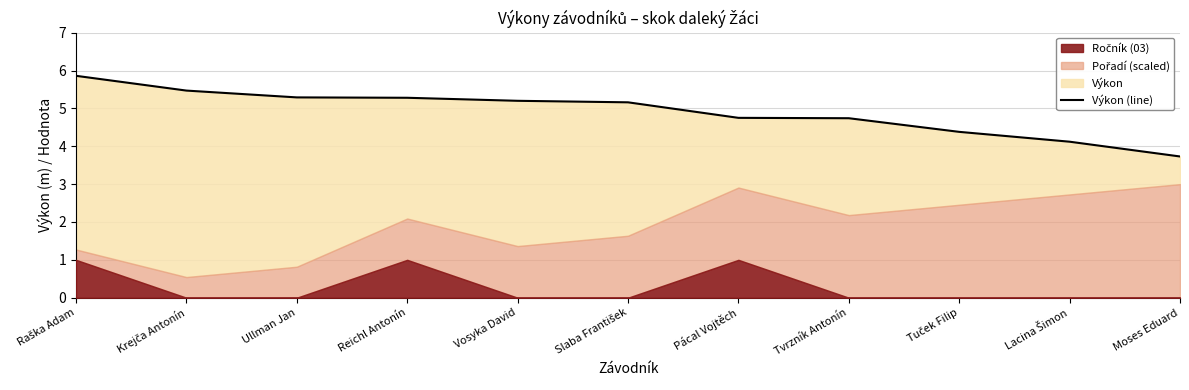

The value at Pácal Vojtěch is 8.2. True or false?

False